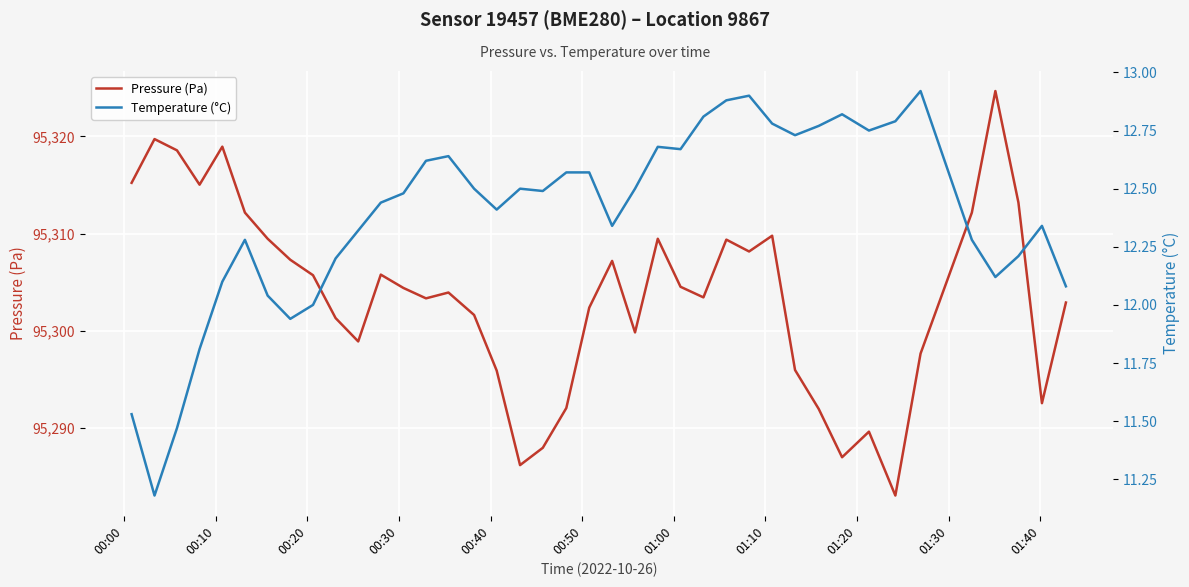

What are all the series names shown in the legend?

Pressure (Pa), Temperature (°C)